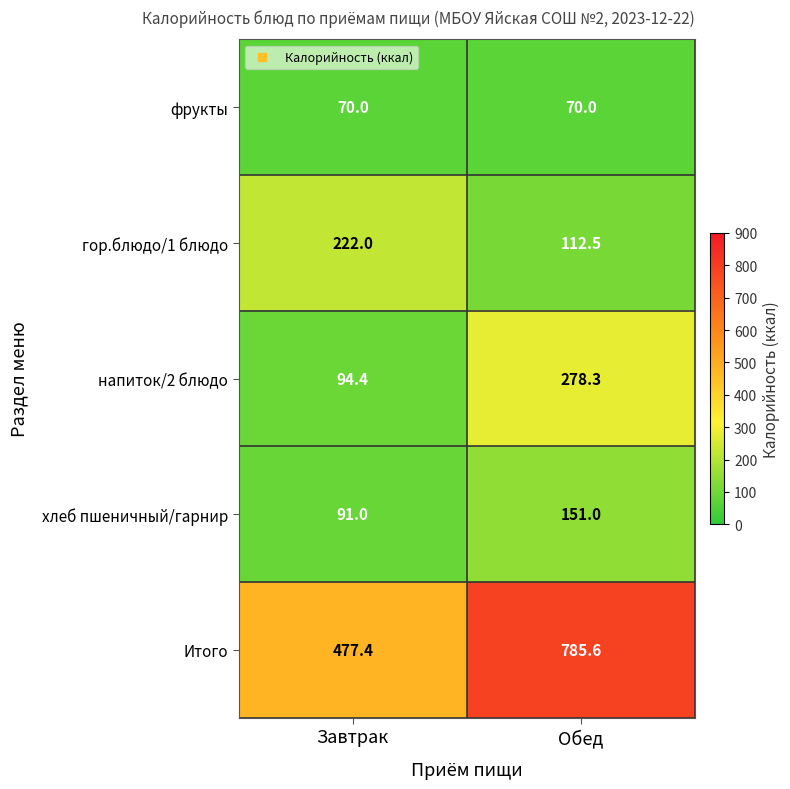

Which series changed the most between Завтрак and Обед?

Итого